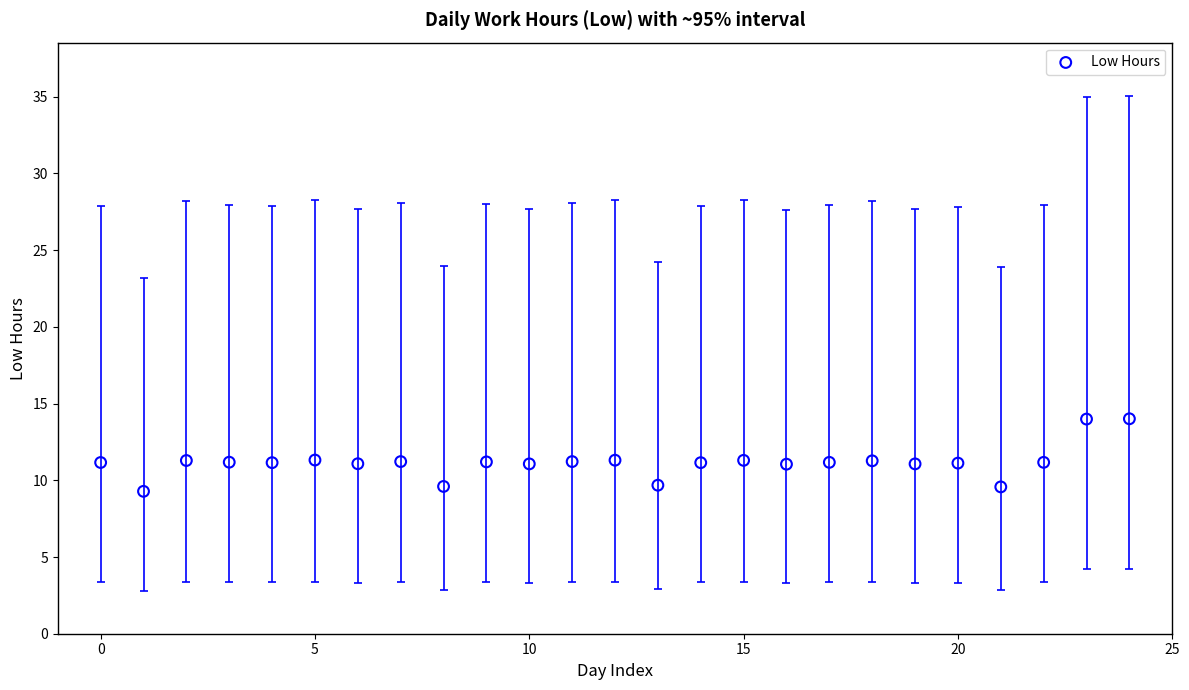

What is the range of Y values (max minus min)?

4.7